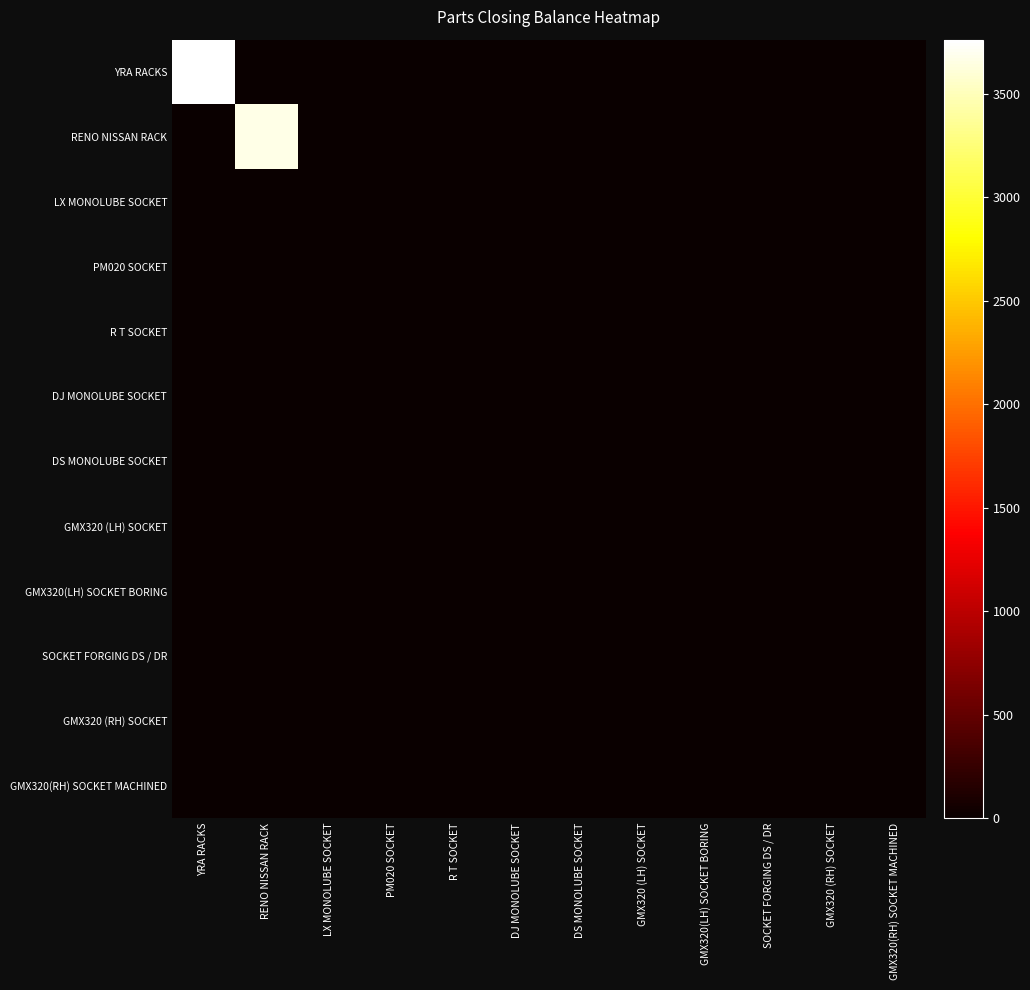

Reading right to left, transcribe all the data shown in this chart.

YRA RACKS: GMX320(RH) SOCKET MACHINED=0	GMX320 (RH) SOCKET=0	SOCKET FORGING DS / DR=0	GMX320(LH) SOCKET BORING=0	GMX320 (LH) SOCKET=0	DS MONOLUBE SOCKET=0	DJ MONOLUBE SOCKET=0	R T SOCKET=0	PM020 SOCKET=0	LX MONOLUBE SOCKET=0	RENO NISSAN RACK=0	YRA RACKS=3762
RENO NISSAN RACK: GMX320(RH) SOCKET MACHINED=0	GMX320 (RH) SOCKET=0	SOCKET FORGING DS / DR=0	GMX320(LH) SOCKET BORING=0	GMX320 (LH) SOCKET=0	DS MONOLUBE SOCKET=0	DJ MONOLUBE SOCKET=0	R T SOCKET=0	PM020 SOCKET=0	LX MONOLUBE SOCKET=0	RENO NISSAN RACK=3673	YRA RACKS=0
LX MONOLUBE SOCKET: GMX320(RH) SOCKET MACHINED=0	GMX320 (RH) SOCKET=0	SOCKET FORGING DS / DR=0	GMX320(LH) SOCKET BORING=0	GMX320 (LH) SOCKET=0	DS MONOLUBE SOCKET=0	DJ MONOLUBE SOCKET=0	R T SOCKET=0	PM020 SOCKET=0	LX MONOLUBE SOCKET=0	RENO NISSAN RACK=0	YRA RACKS=0
PM020 SOCKET: GMX320(RH) SOCKET MACHINED=0	GMX320 (RH) SOCKET=0	SOCKET FORGING DS / DR=0	GMX320(LH) SOCKET BORING=0	GMX320 (LH) SOCKET=0	DS MONOLUBE SOCKET=0	DJ MONOLUBE SOCKET=0	R T SOCKET=0	PM020 SOCKET=0	LX MONOLUBE SOCKET=0	RENO NISSAN RACK=0	YRA RACKS=0
R T SOCKET: GMX320(RH) SOCKET MACHINED=0	GMX320 (RH) SOCKET=0	SOCKET FORGING DS / DR=0	GMX320(LH) SOCKET BORING=0	GMX320 (LH) SOCKET=0	DS MONOLUBE SOCKET=0	DJ MONOLUBE SOCKET=0	R T SOCKET=0	PM020 SOCKET=0	LX MONOLUBE SOCKET=0	RENO NISSAN RACK=0	YRA RACKS=0
DJ MONOLUBE SOCKET: GMX320(RH) SOCKET MACHINED=0	GMX320 (RH) SOCKET=0	SOCKET FORGING DS / DR=0	GMX320(LH) SOCKET BORING=0	GMX320 (LH) SOCKET=0	DS MONOLUBE SOCKET=0	DJ MONOLUBE SOCKET=0	R T SOCKET=0	PM020 SOCKET=0	LX MONOLUBE SOCKET=0	RENO NISSAN RACK=0	YRA RACKS=0
DS MONOLUBE SOCKET: GMX320(RH) SOCKET MACHINED=0	GMX320 (RH) SOCKET=0	SOCKET FORGING DS / DR=0	GMX320(LH) SOCKET BORING=0	GMX320 (LH) SOCKET=0	DS MONOLUBE SOCKET=0	DJ MONOLUBE SOCKET=0	R T SOCKET=0	PM020 SOCKET=0	LX MONOLUBE SOCKET=0	RENO NISSAN RACK=0	YRA RACKS=0
GMX320 (LH) SOCKET: GMX320(RH) SOCKET MACHINED=0	GMX320 (RH) SOCKET=0	SOCKET FORGING DS / DR=0	GMX320(LH) SOCKET BORING=0	GMX320 (LH) SOCKET=0	DS MONOLUBE SOCKET=0	DJ MONOLUBE SOCKET=0	R T SOCKET=0	PM020 SOCKET=0	LX MONOLUBE SOCKET=0	RENO NISSAN RACK=0	YRA RACKS=0
GMX320(LH) SOCKET BORING: GMX320(RH) SOCKET MACHINED=0	GMX320 (RH) SOCKET=0	SOCKET FORGING DS / DR=0	GMX320(LH) SOCKET BORING=0	GMX320 (LH) SOCKET=0	DS MONOLUBE SOCKET=0	DJ MONOLUBE SOCKET=0	R T SOCKET=0	PM020 SOCKET=0	LX MONOLUBE SOCKET=0	RENO NISSAN RACK=0	YRA RACKS=0
SOCKET FORGING DS / DR: GMX320(RH) SOCKET MACHINED=0	GMX320 (RH) SOCKET=0	SOCKET FORGING DS / DR=0	GMX320(LH) SOCKET BORING=0	GMX320 (LH) SOCKET=0	DS MONOLUBE SOCKET=0	DJ MONOLUBE SOCKET=0	R T SOCKET=0	PM020 SOCKET=0	LX MONOLUBE SOCKET=0	RENO NISSAN RACK=0	YRA RACKS=0
GMX320 (RH) SOCKET: GMX320(RH) SOCKET MACHINED=0	GMX320 (RH) SOCKET=0	SOCKET FORGING DS / DR=0	GMX320(LH) SOCKET BORING=0	GMX320 (LH) SOCKET=0	DS MONOLUBE SOCKET=0	DJ MONOLUBE SOCKET=0	R T SOCKET=0	PM020 SOCKET=0	LX MONOLUBE SOCKET=0	RENO NISSAN RACK=0	YRA RACKS=0
GMX320(RH) SOCKET MACHINED: GMX320(RH) SOCKET MACHINED=0	GMX320 (RH) SOCKET=0	SOCKET FORGING DS / DR=0	GMX320(LH) SOCKET BORING=0	GMX320 (LH) SOCKET=0	DS MONOLUBE SOCKET=0	DJ MONOLUBE SOCKET=0	R T SOCKET=0	PM020 SOCKET=0	LX MONOLUBE SOCKET=0	RENO NISSAN RACK=0	YRA RACKS=0